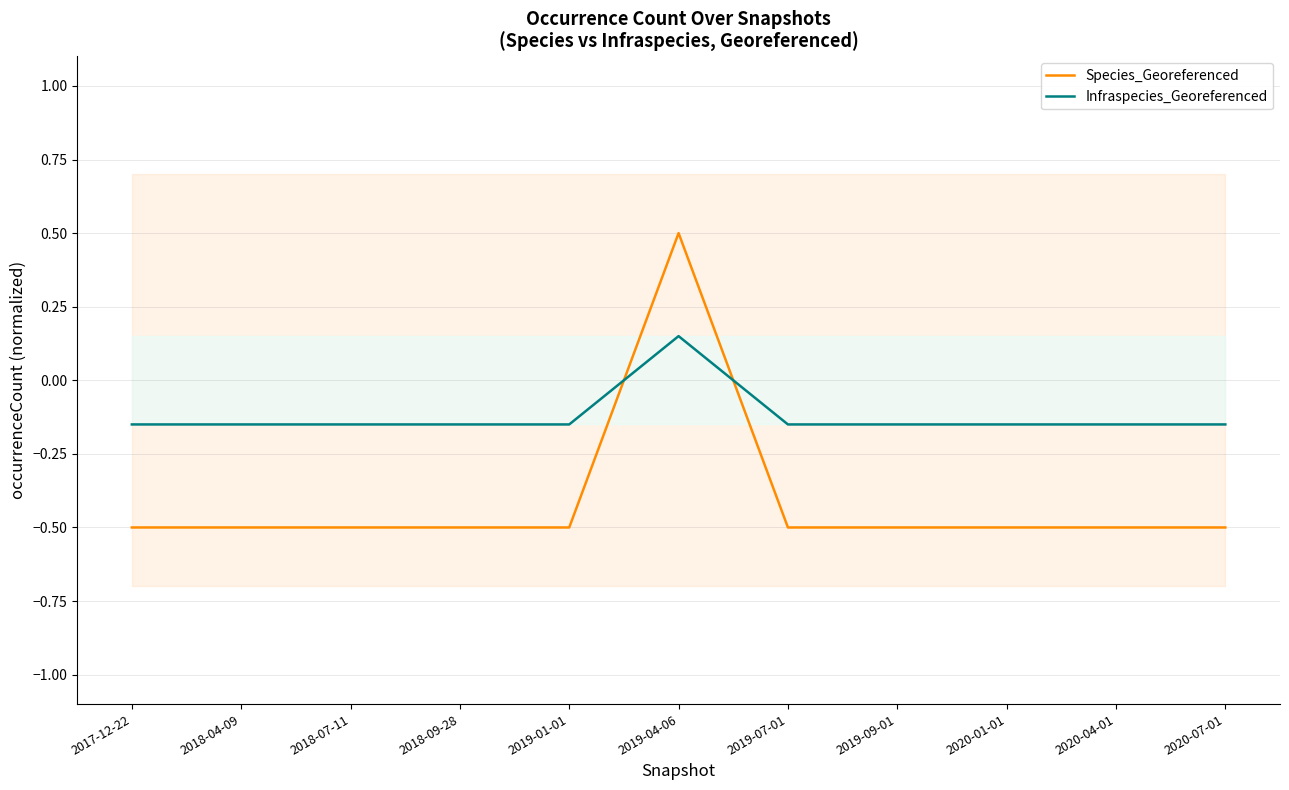

How many intersections are there between Infraspecies_Georeferenced and Species_Georeferenced?

2